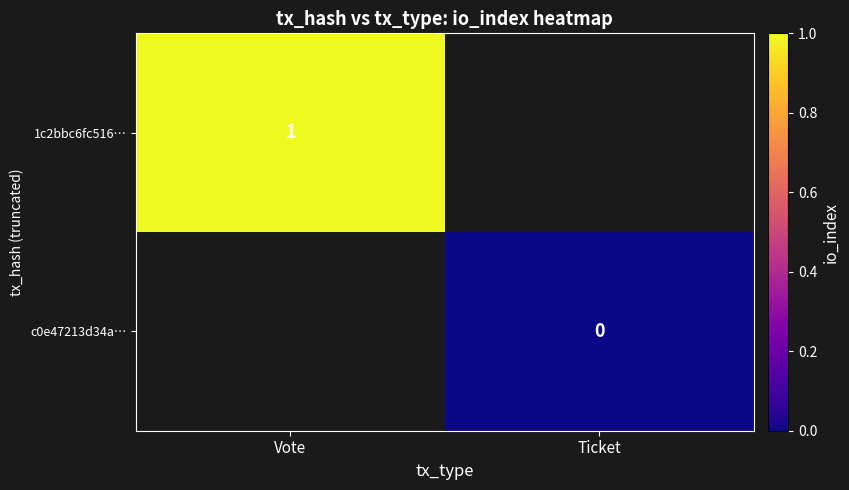

The value of 1c2bbc6fc516… at Vote is 2. True or false?

False